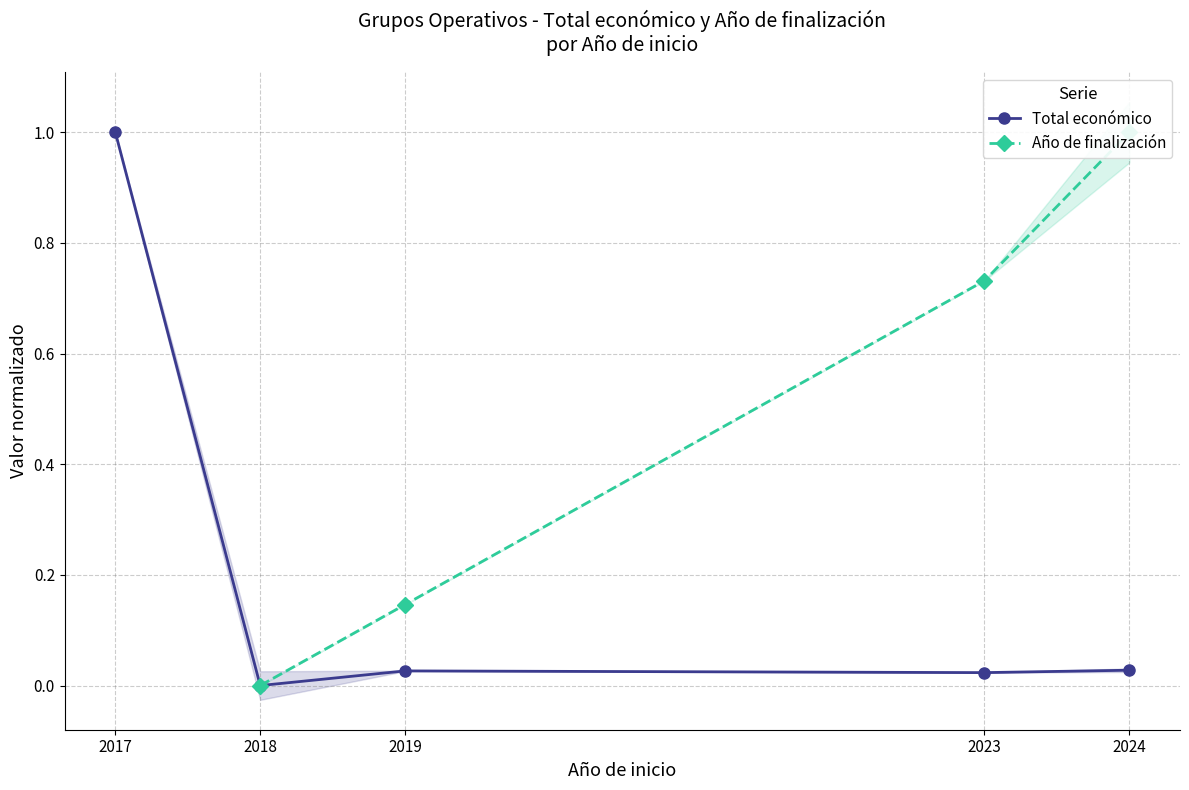

True or false: Total económico has a value of 0.7 at 2017.

False